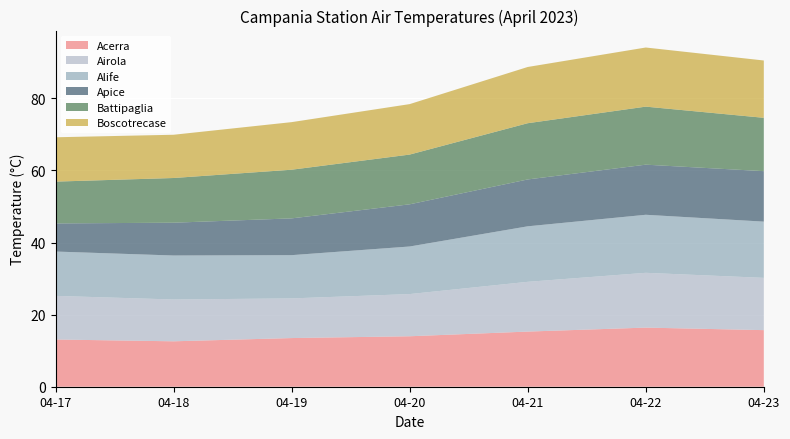

Reading left to right, list all the values displayed in this chart.

Acerra: 13.1	12.6	13.5	14.0	15.3	16.4	15.7
Airola: 12.1	11.6	11.0	11.7	13.8	15.2	14.5
Alife: 12.3	12.2	12.0	13.2	15.4	16.1	15.6
Apice: 7.8	9.1	10.2	11.7	13.0	13.9	14.0
Battipaglia: 11.6	12.4	13.5	13.8	15.6	16.1	14.8
Boscotrecase: 12.3	12.0	13.2	14.0	15.6	16.4	15.9